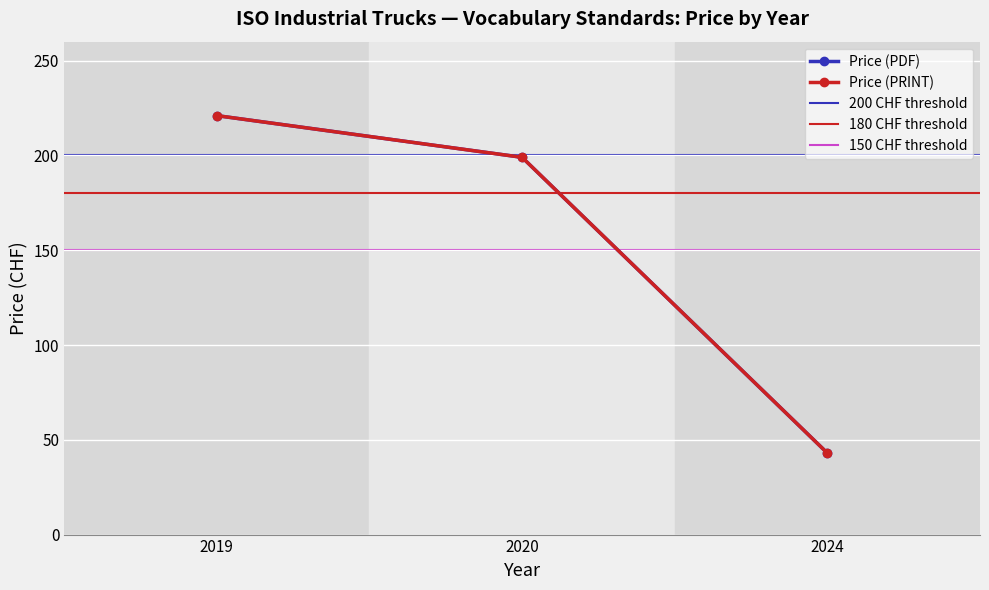

Is the value of Price (PDF) at 2024 greater than the value of Price (PRINT) at 2024?

No